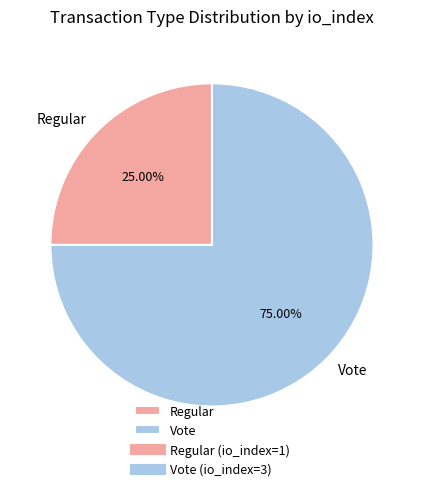

What is the total percentage of Vote and Regular?

100.0%